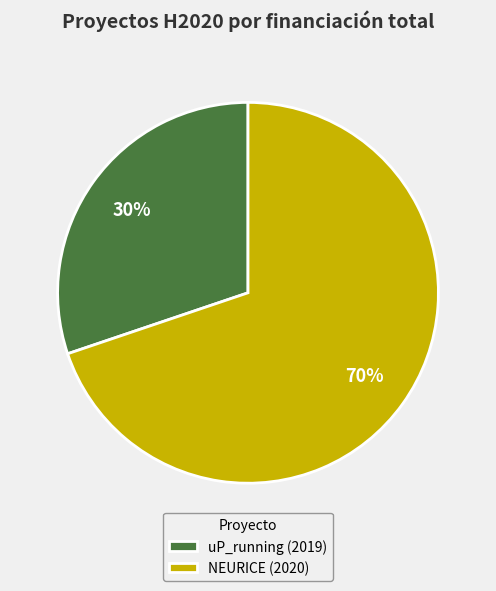

Does uP_running (2019) represent more than half of the total?

No